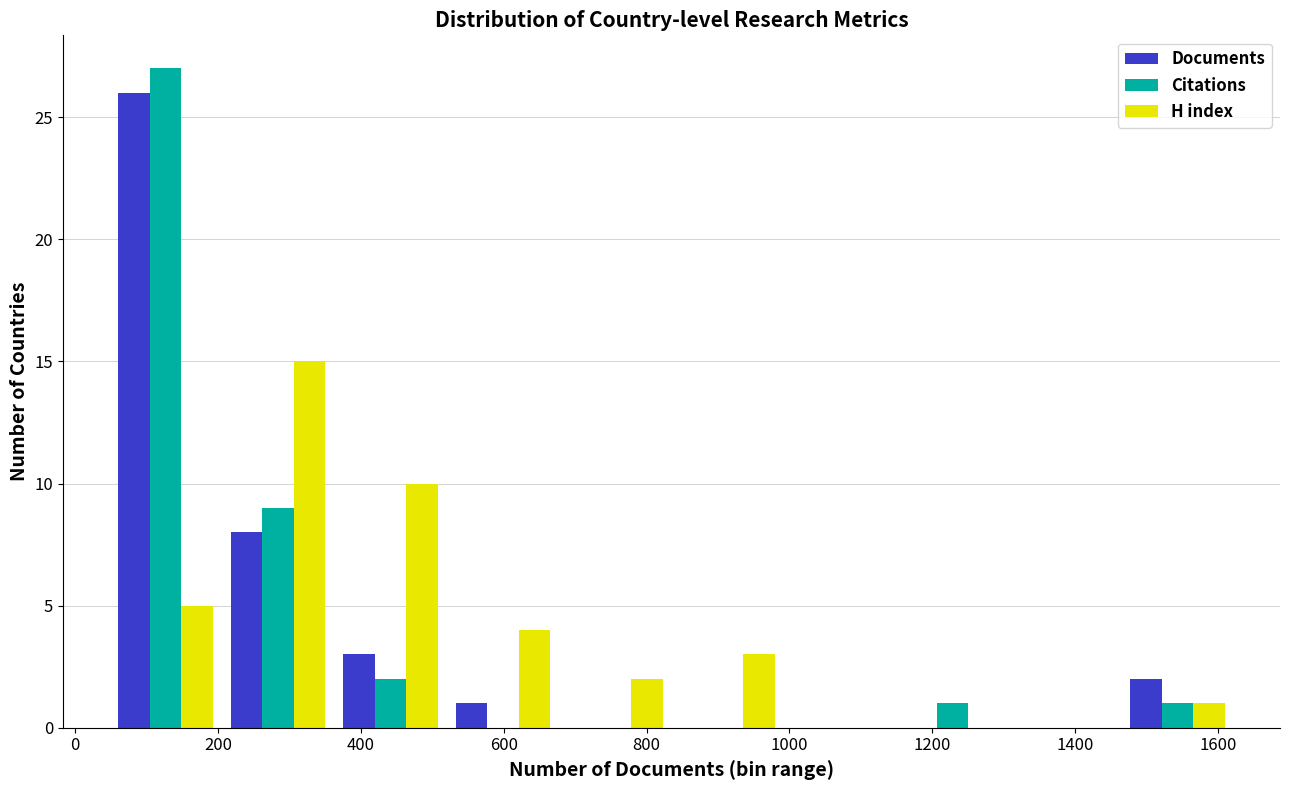

In the H index series, which range on the x-axis has the tallest bar?

200 to 360